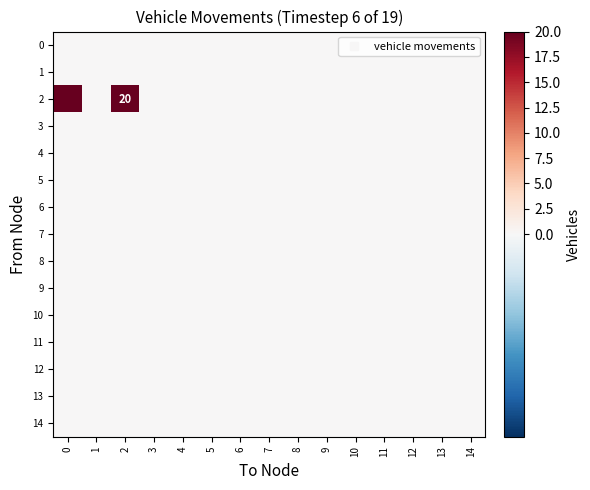

Which series has the largest total across all categories?

2